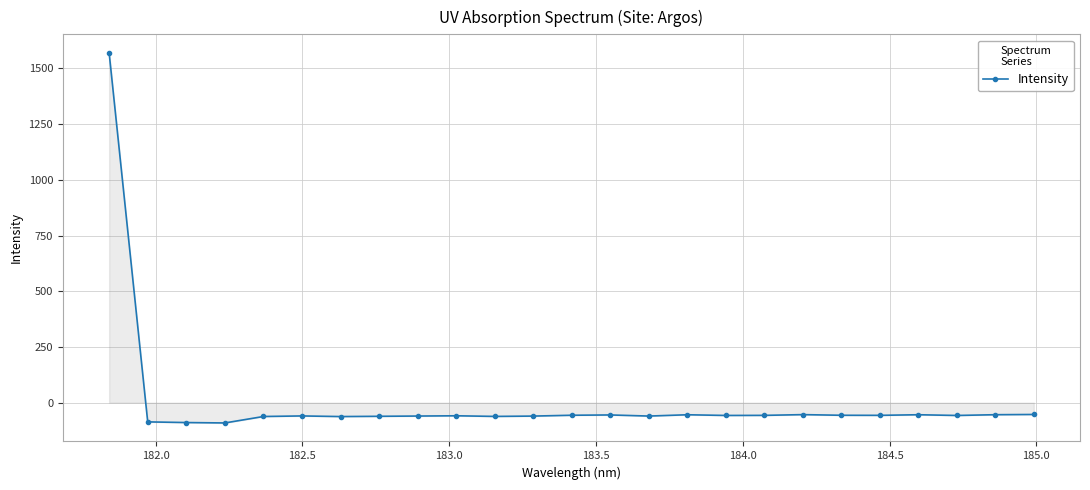

True or false: the data has more than 0 interior local peaks.

True